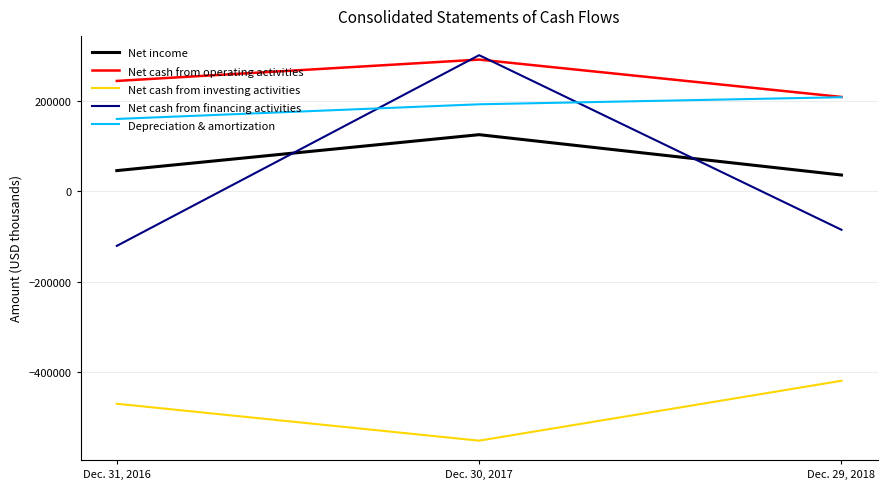

How many distinct data groups are displayed?

5